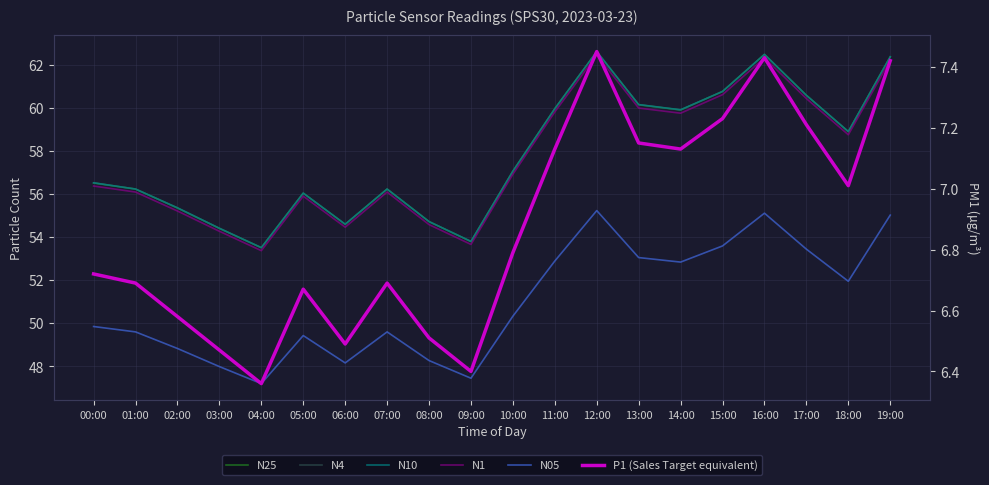

How many data points in N1 are above 56?

13